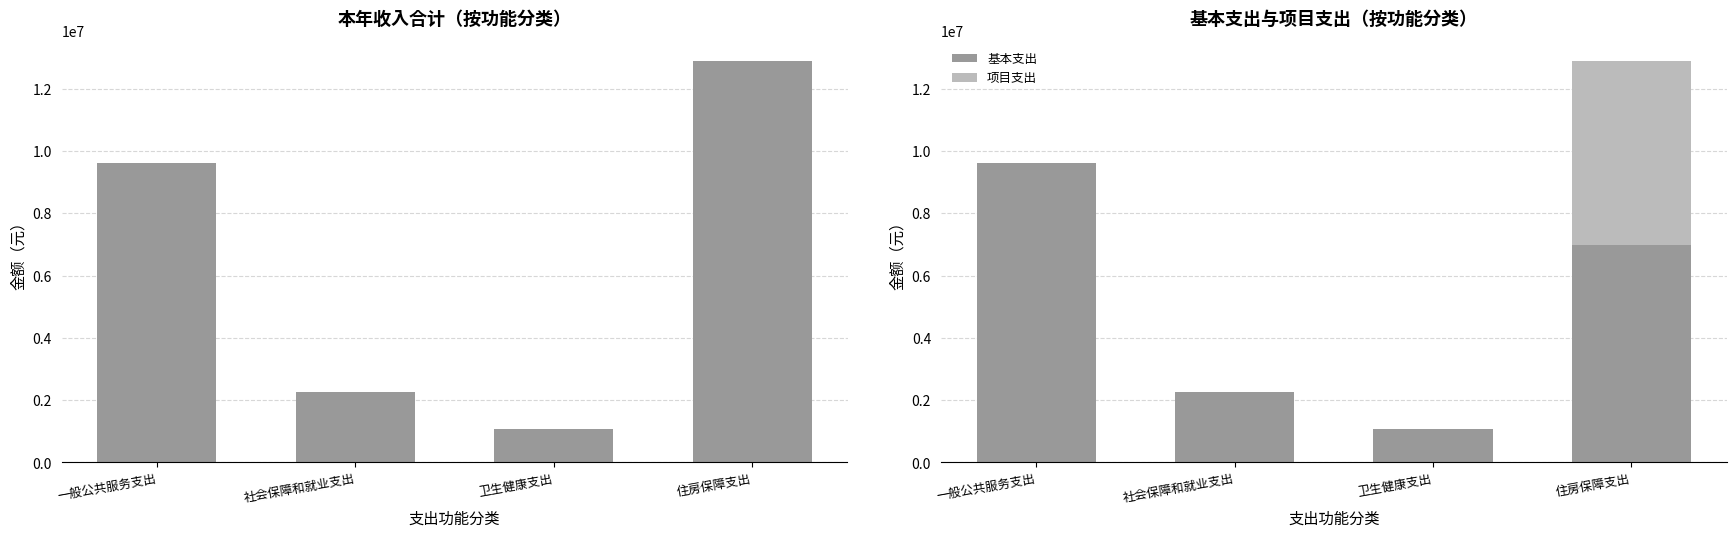

What is the difference between the maximum and minimum values in the 基本支出 series?

8560726.4